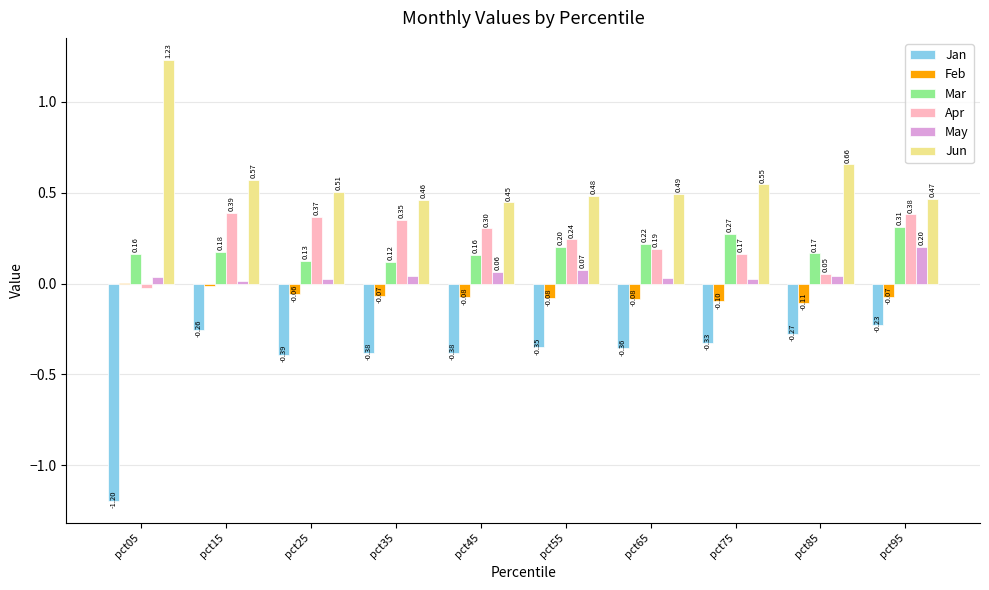

Where is Apr nearest to the value 0?

pct05